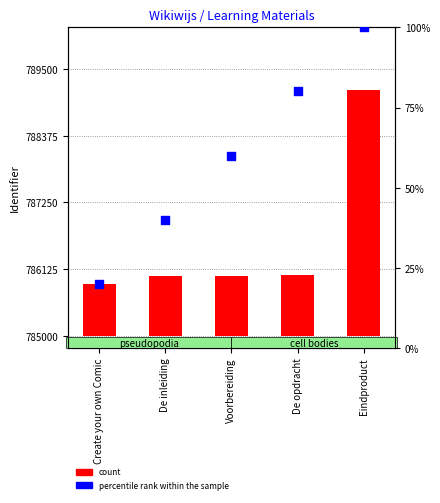

What is the total value across all series at De opdracht?

1111